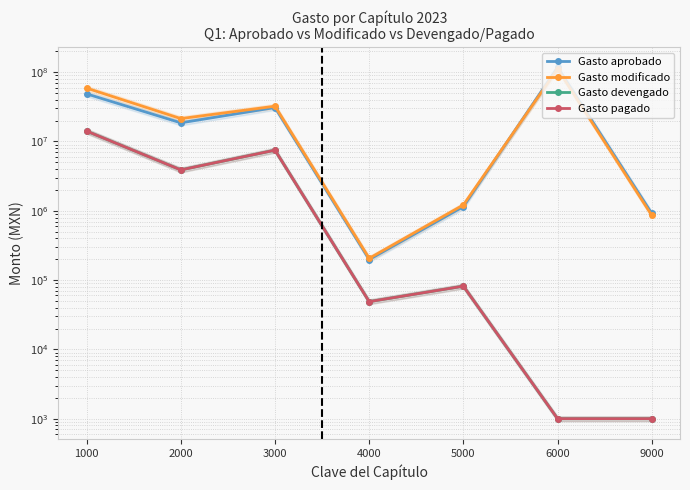

Which series has the largest range (max minus min)?

Gasto aprobado